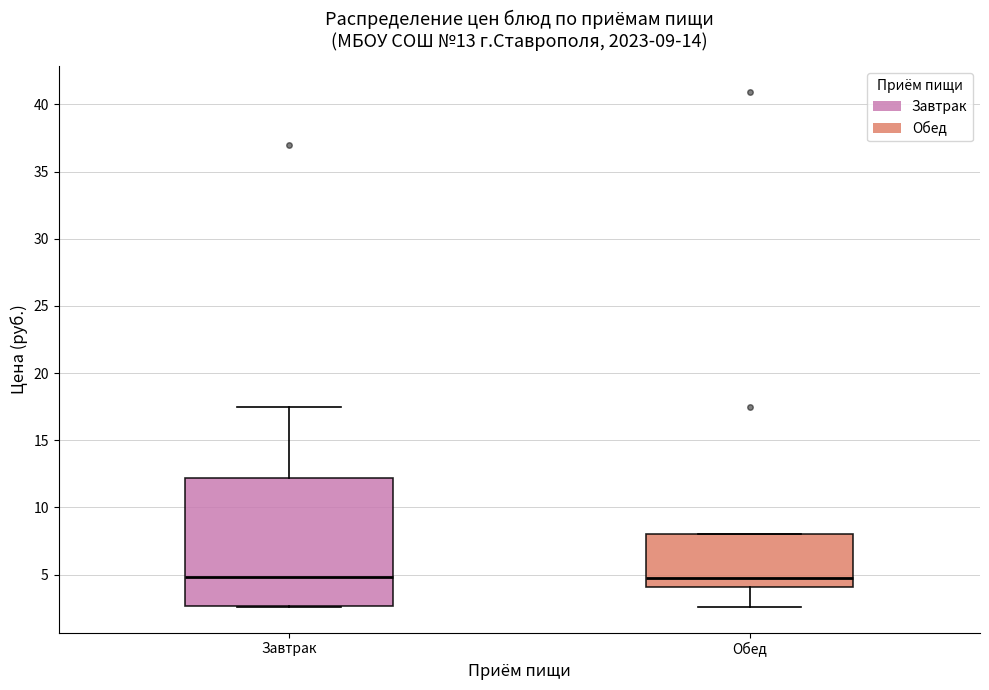

Which box is the tallest, from its lower edge to its upper edge?

Завтрак